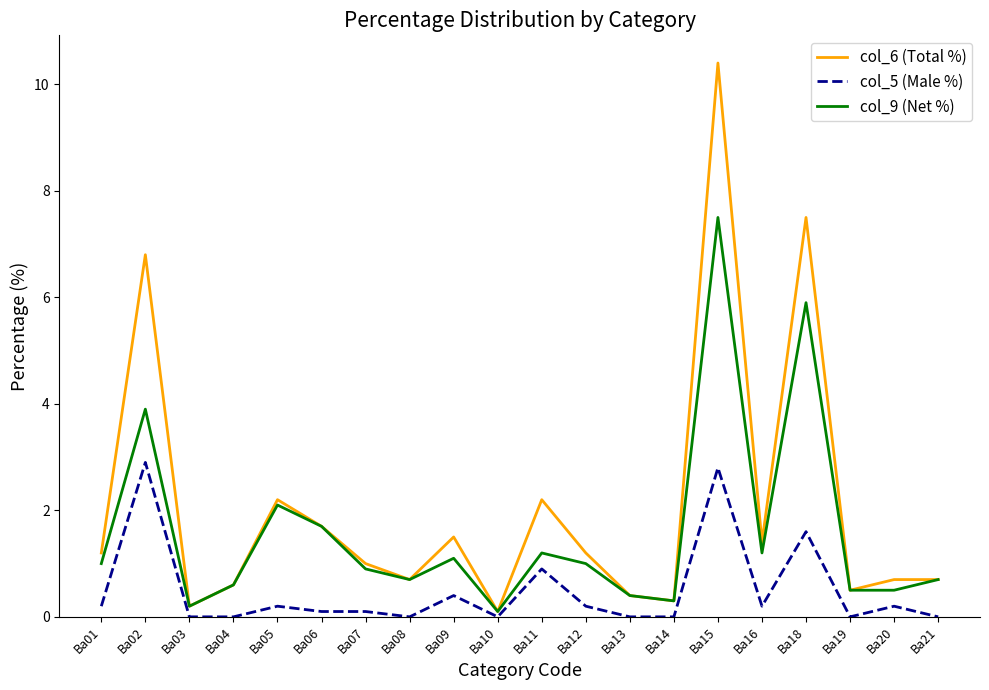

What is the sum of the col_6 (Total %) values at Ba08 and Ba04?

1.3